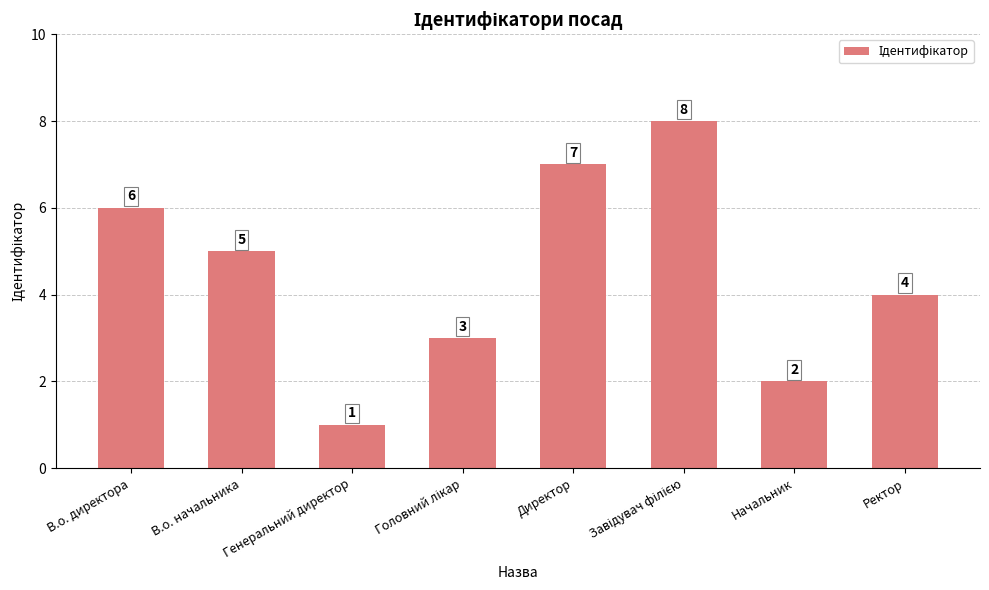

Count the values in the range 3 to 7.

5